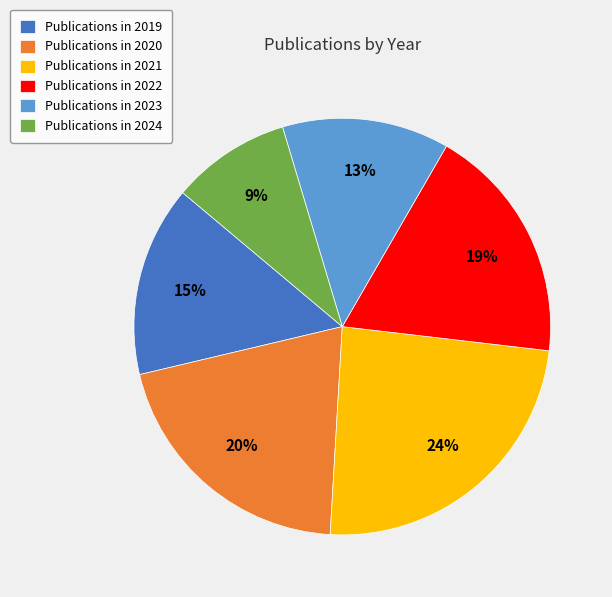

To the nearest percent, what is the average slice percentage?

17%